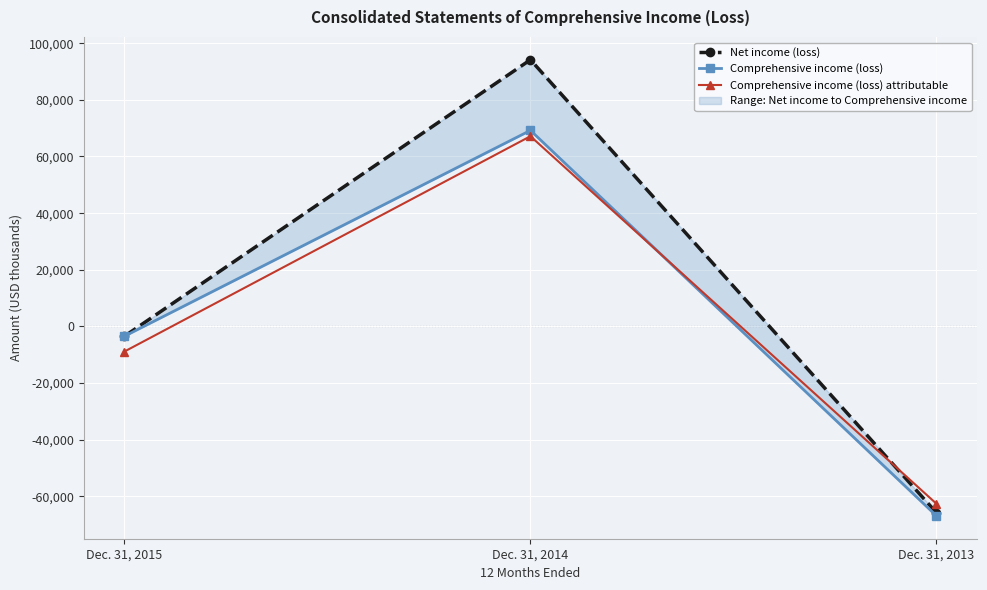

What is the sum of the Comprehensive income (loss) attributable values at Dec. 31, 2015 and Dec. 31, 2013?

-71471